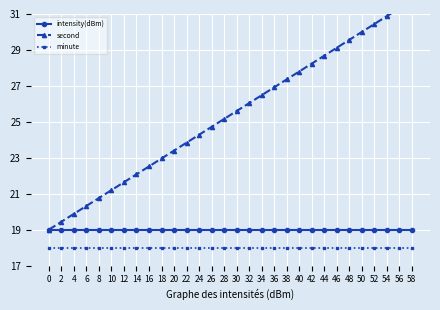

True or false: intensity(dBm) and minute cross at least once.

False